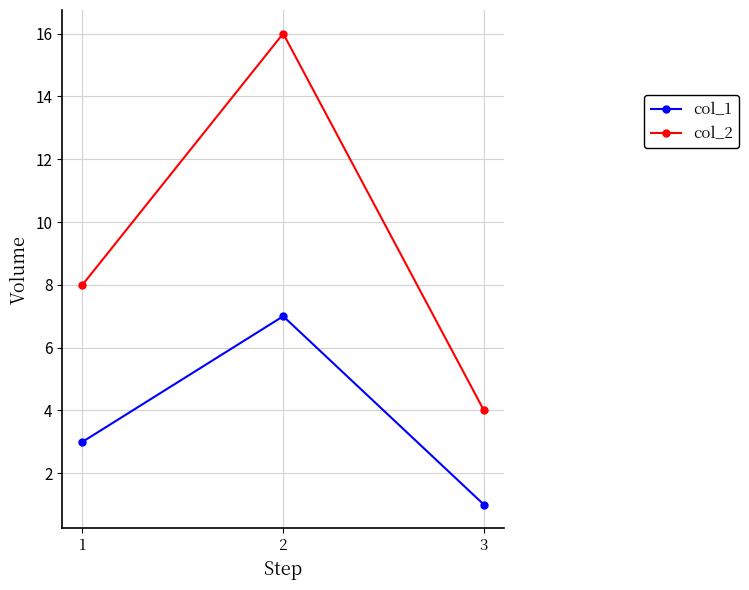

What is the value of the col_1 point at the 2nd from the left?

7